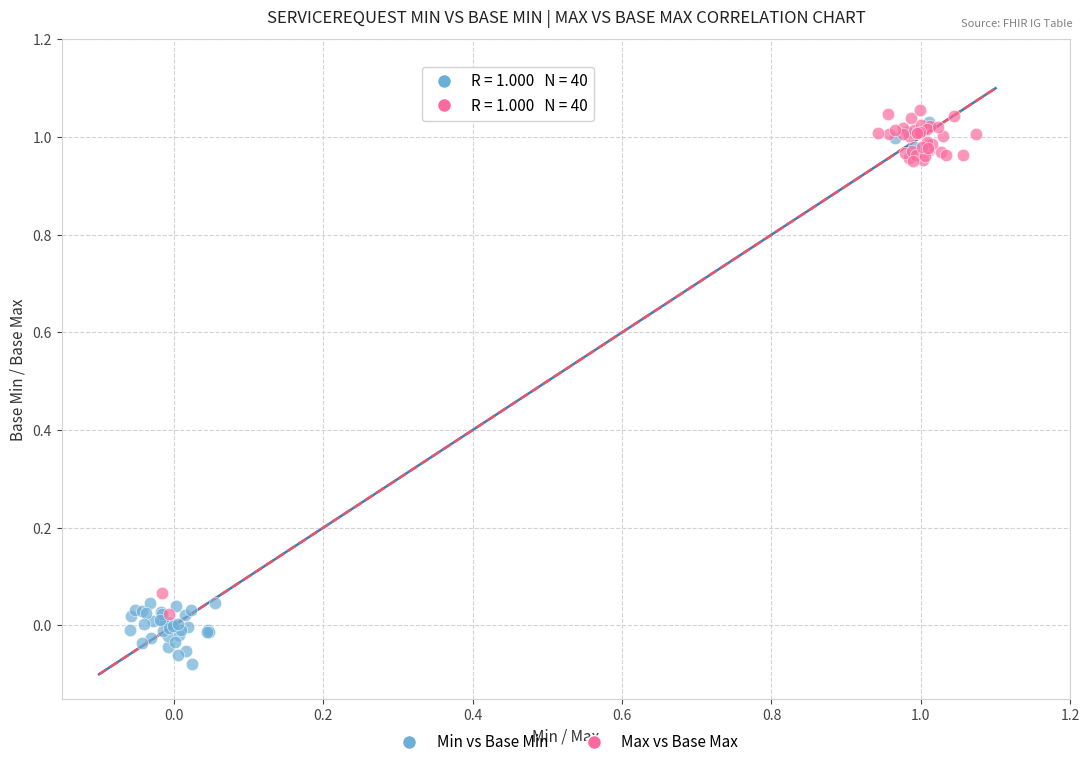

Which series contains the lowest Y value?

Min vs Base Min